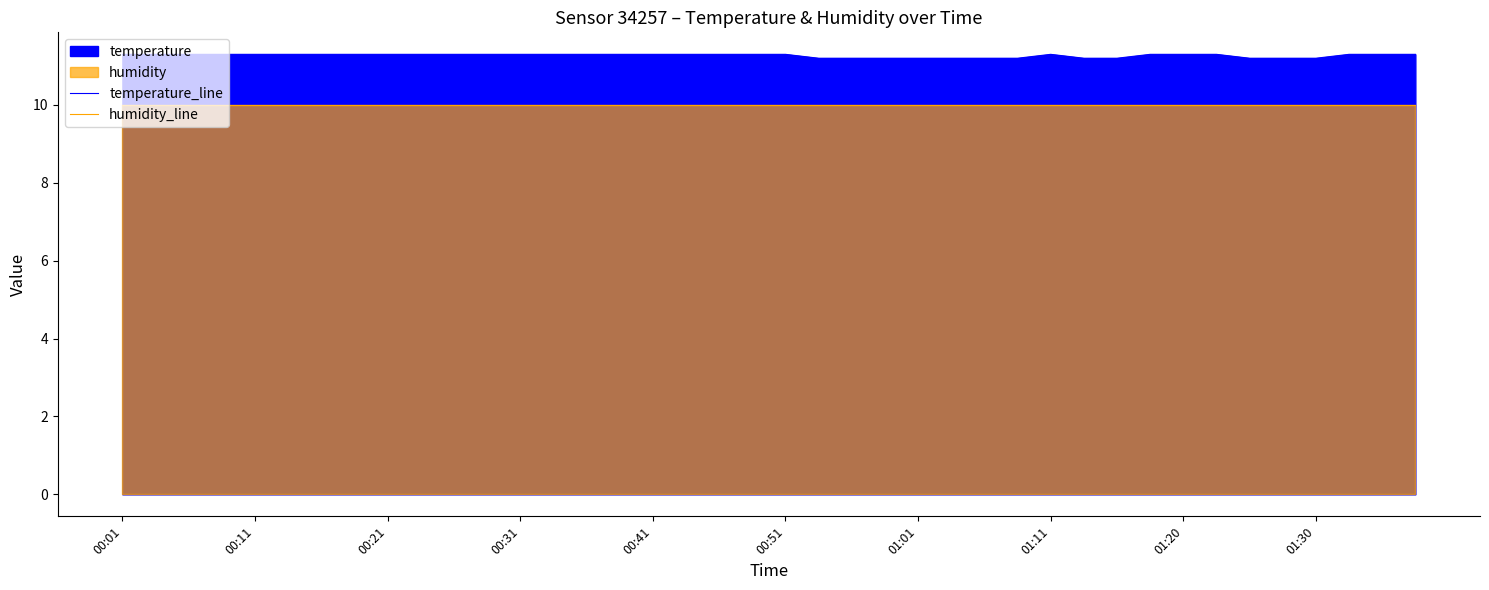

True or false: humidity_line has a value of 14.2 at 27.

False